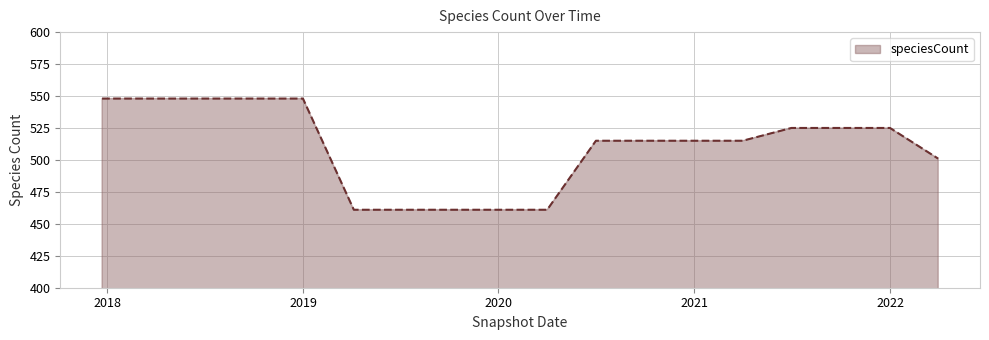

Does the chart display data point markers on the line(s)?

No